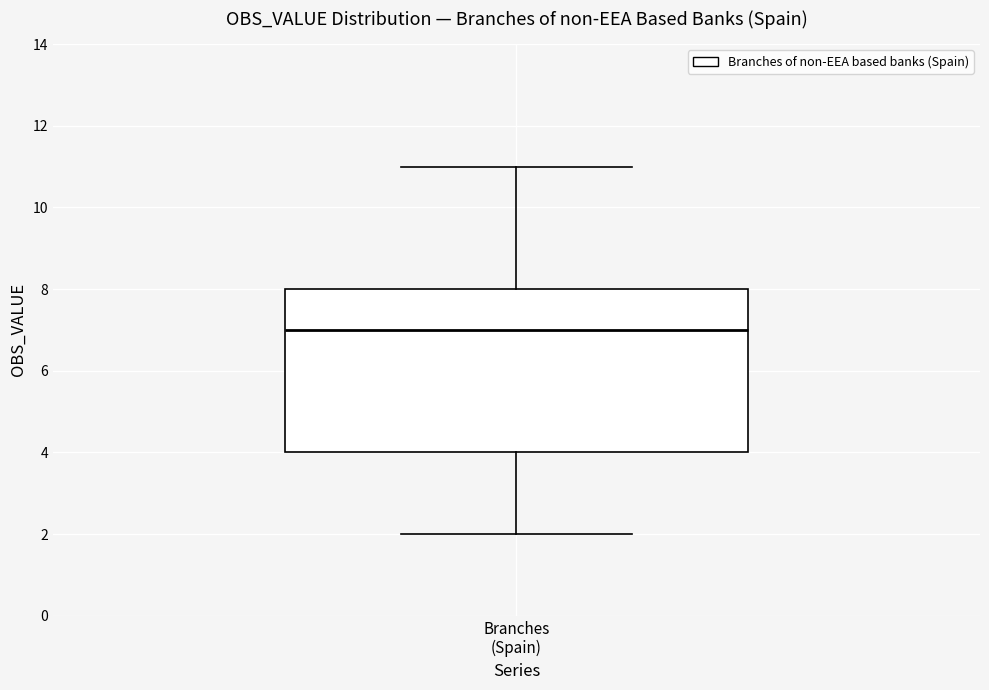

Read this box plot against the y-axis: the position of the median line, the range covered by the box, and the ends of both whiskers. The values are not printed on the chart, so give them approximately, as read against the axis.

median 7, box 4 to 8, whiskers 2 to 11